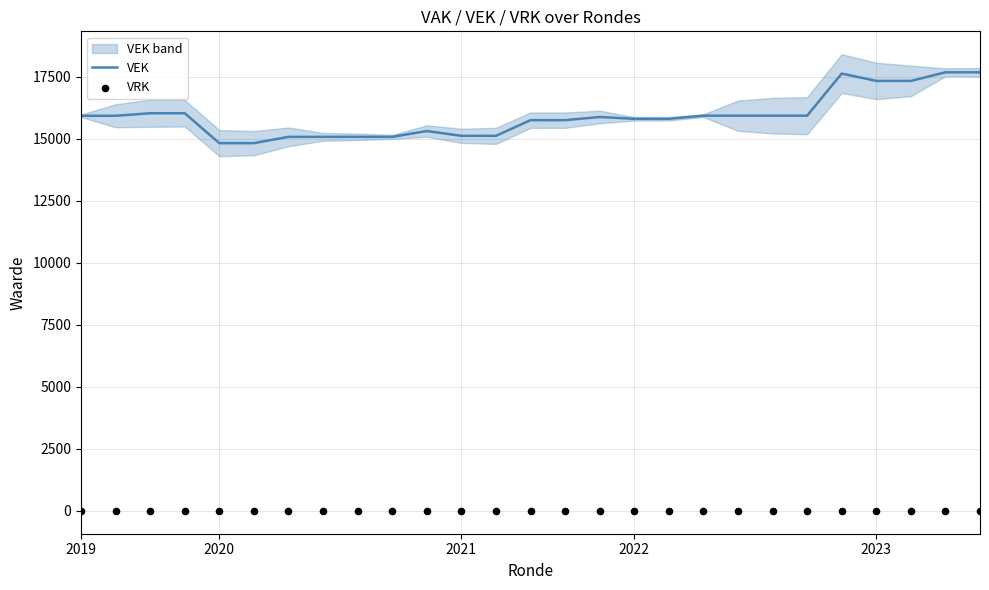

What are all the series names shown in the legend?

VEK, VRK